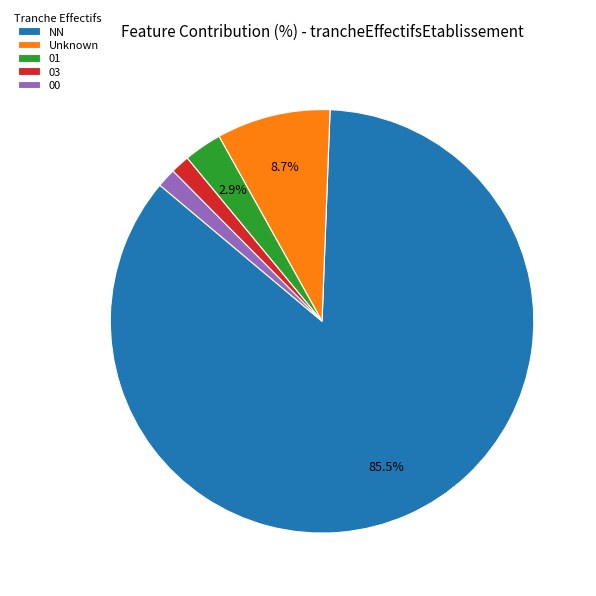

Combined, do 00 and 01 account for over 50%?

No